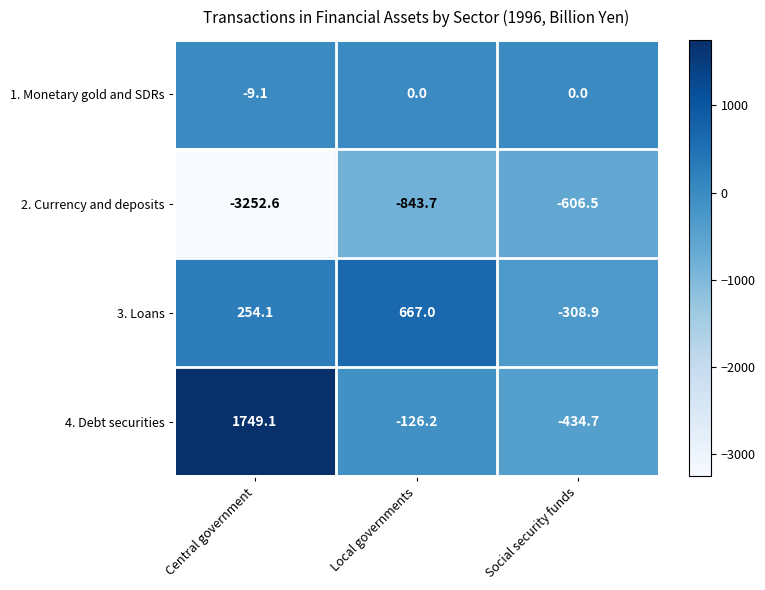

How many values in 4. Debt securities are above zero?

1